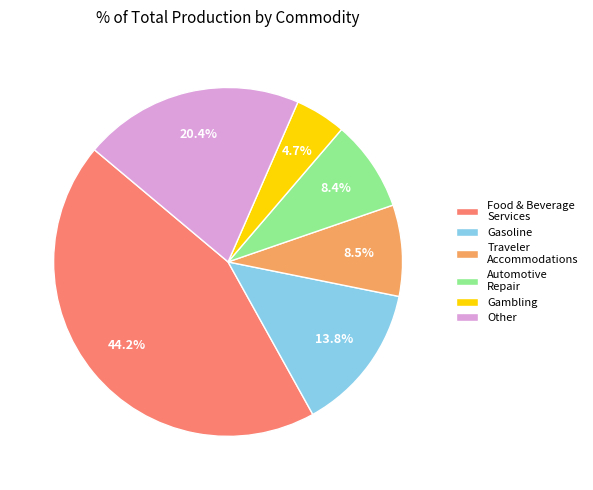

How many slices are in this pie chart?

6